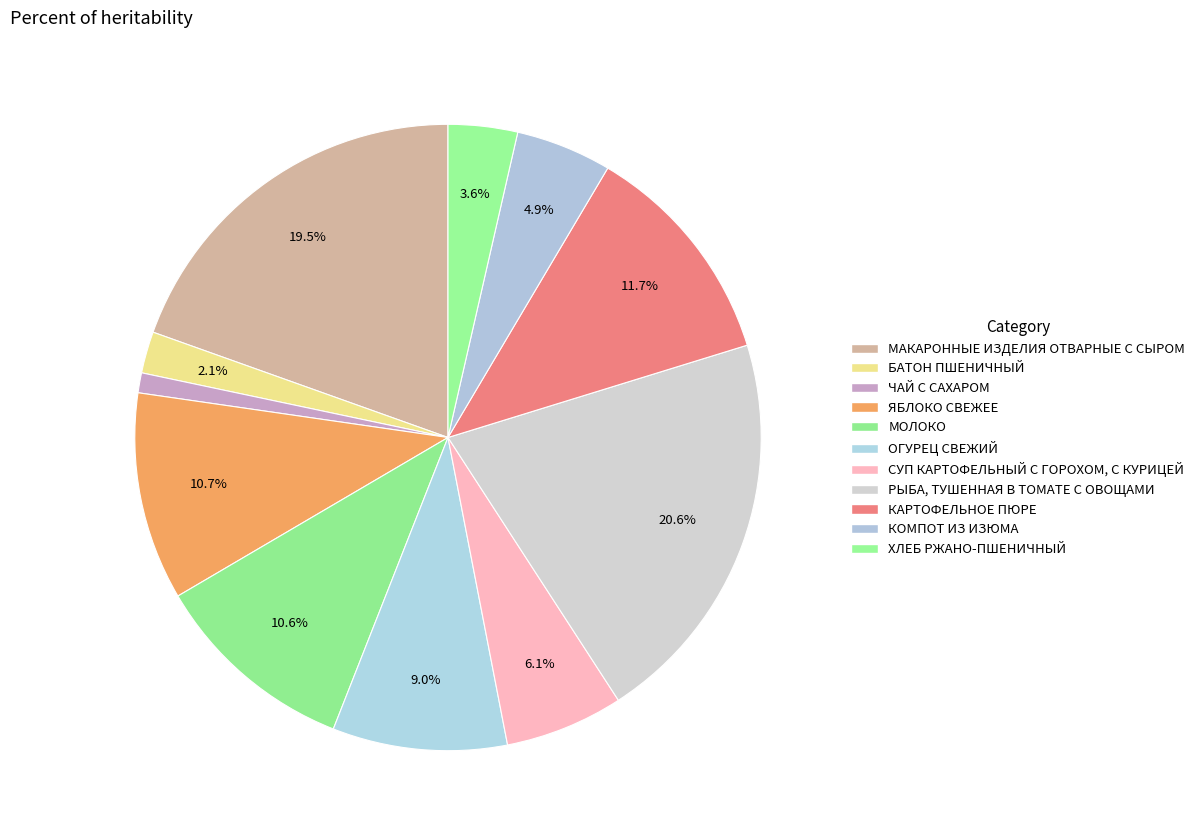

What is the ratio of the value at РЫБА, ТУШЕННАЯ В ТОМАТЕ С ОВОЩАМИ to the value at ЧАЙ С САХАРОМ?

20.0